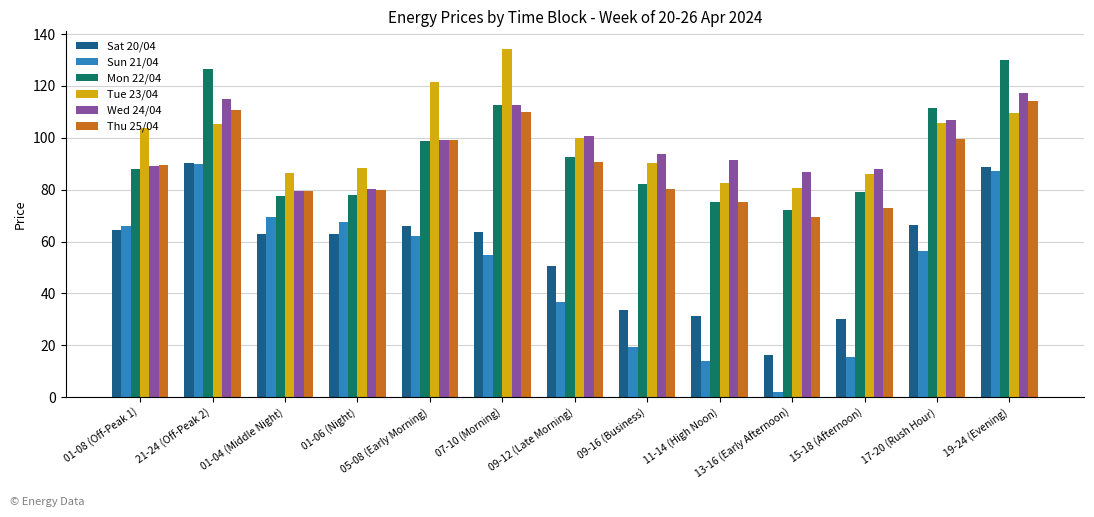

What is the smallest value displayed?

1.8